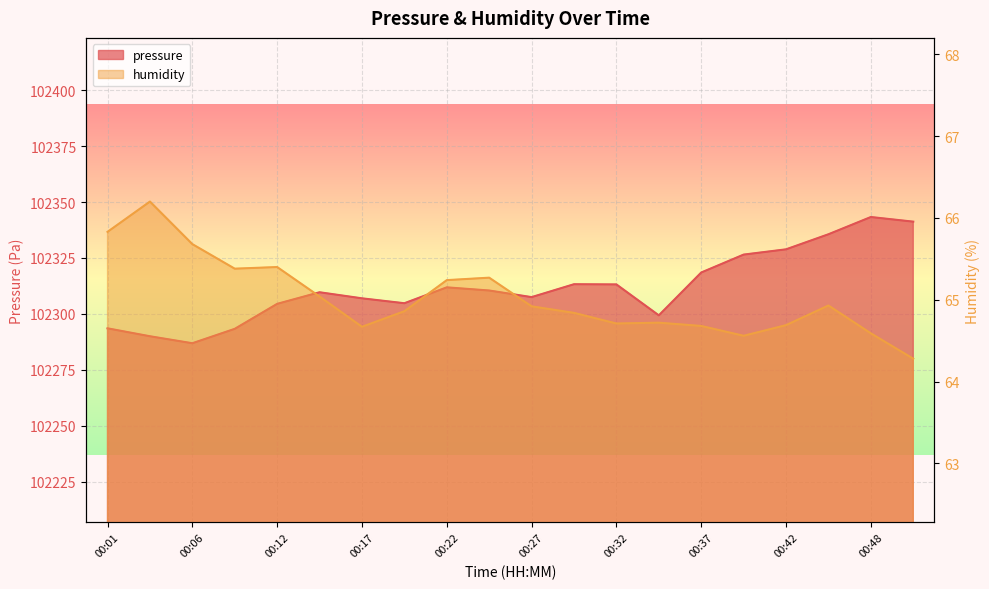

How many interior local peaks does the pressure series have?

4